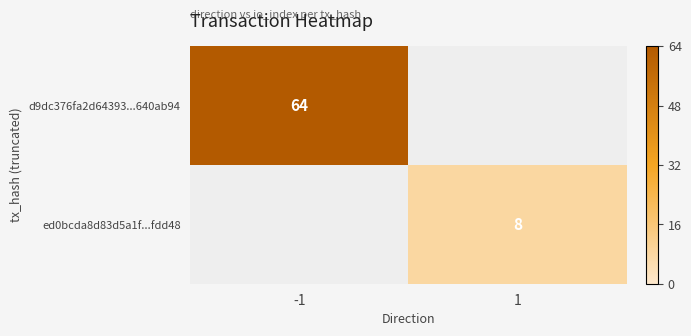

Is the value of d9dc376fa2d64393...640ab94 at -1 greater than the value of ed0bcda8d83d5a1f...fdd48 at 1?

Yes